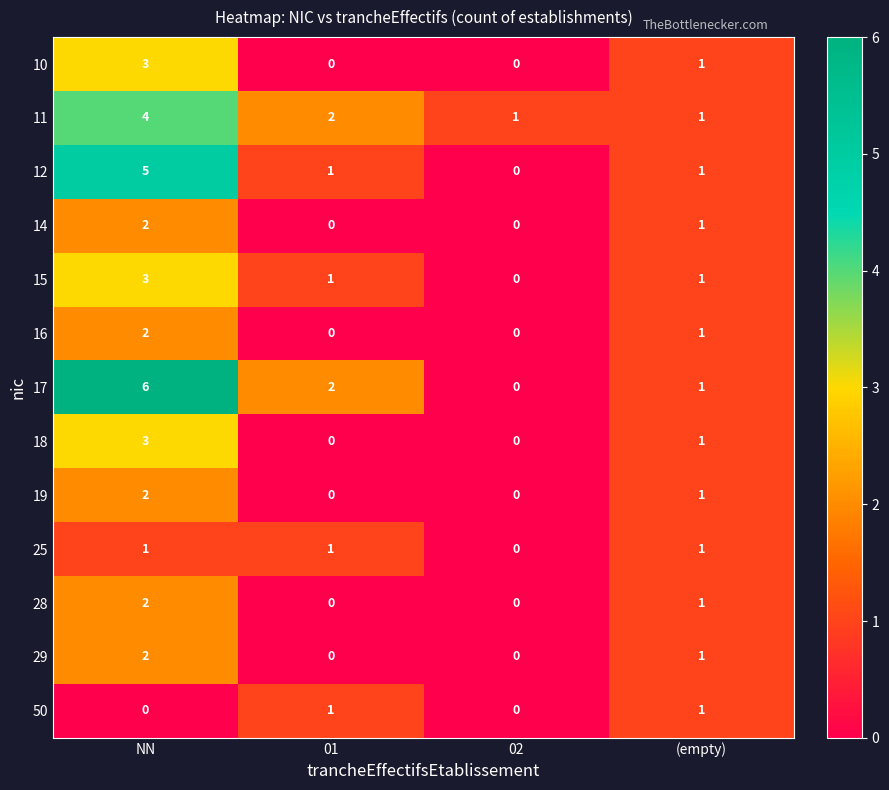

What is the difference between the maximum and minimum values in the 11 series?

3